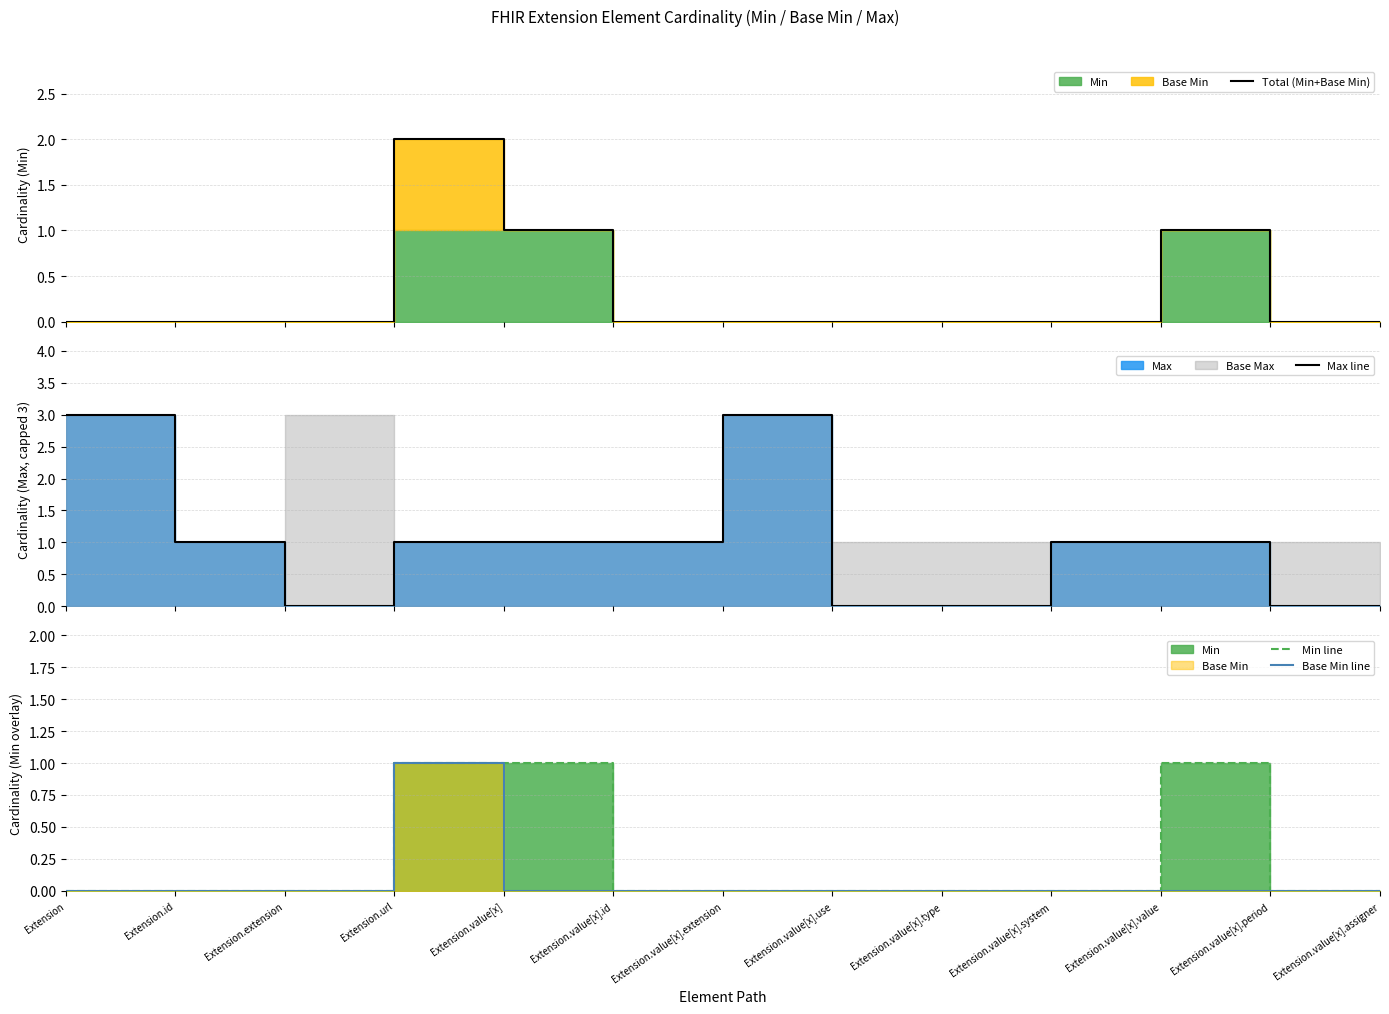

Rank the series at Extension.extension from highest to lowest value.

Total (Min+Base Min), Max line, Min line, Base Min line